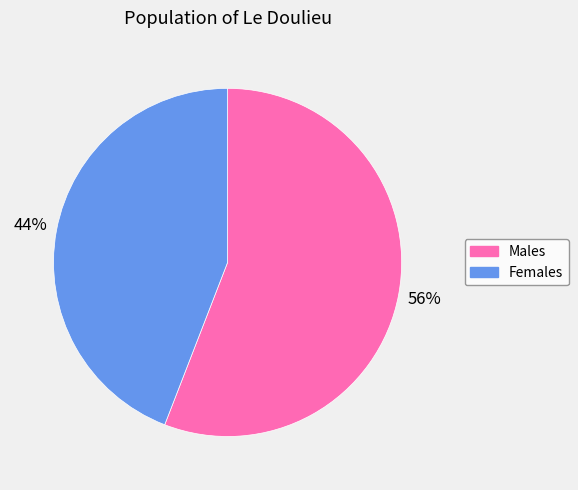

Which category has the smallest portion of the pie?

Females